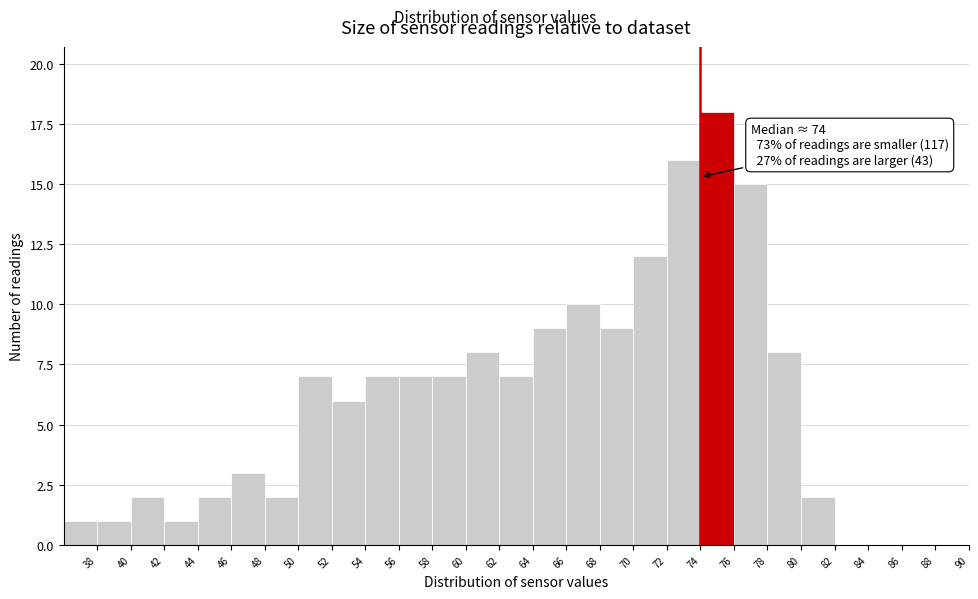

Which range on the x-axis has the tallest bar?

74 to 76